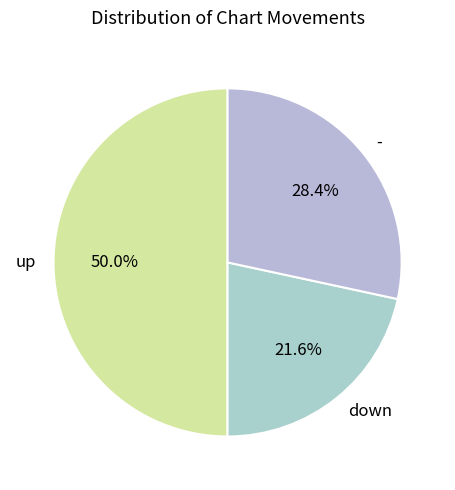

The - slice represents 28% of the pie. True or false?

True